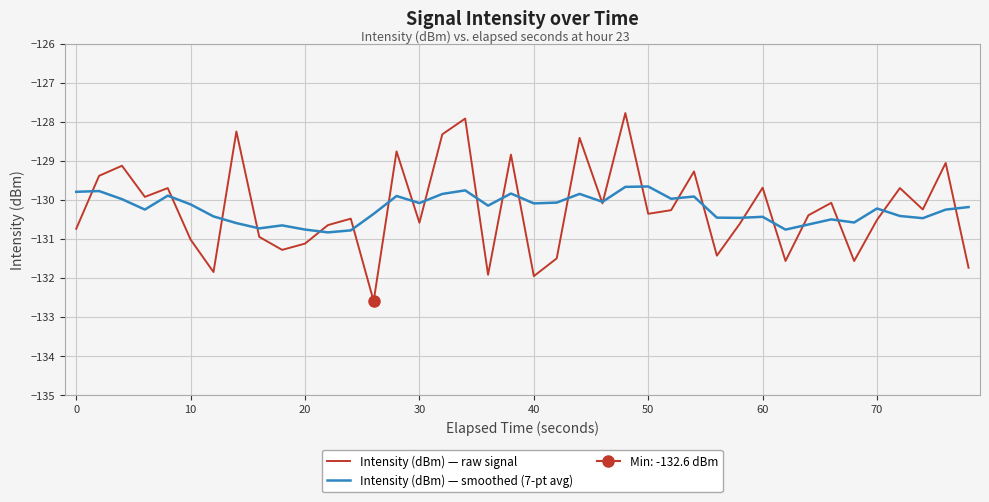

Does the chart display data point markers on the line(s)?

No